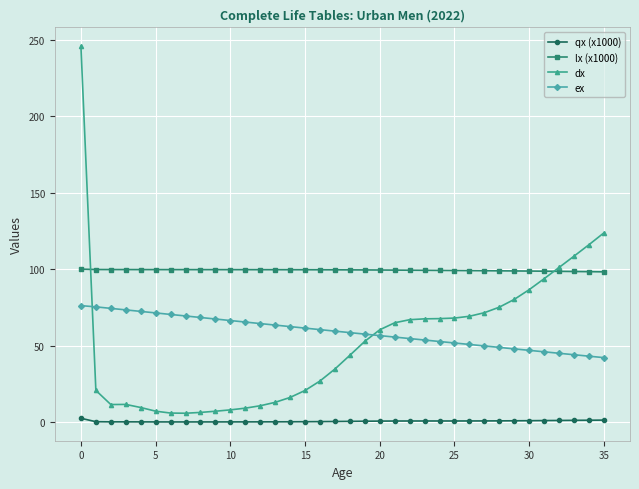

What is the maximum value shown in the chart?

245.8